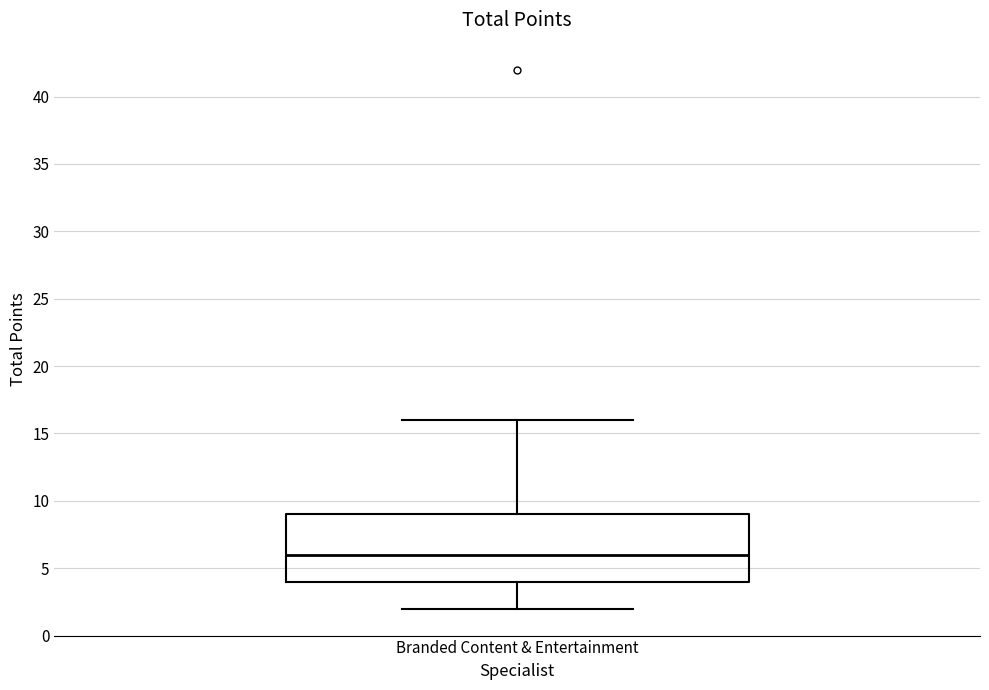

Read this box plot against the y-axis: the position of the median line, the range covered by the box, and the ends of both whiskers. The values are not printed on the chart, so give them approximately, as read against the axis.

median 6, box 4 to 9, whiskers 2 to 16